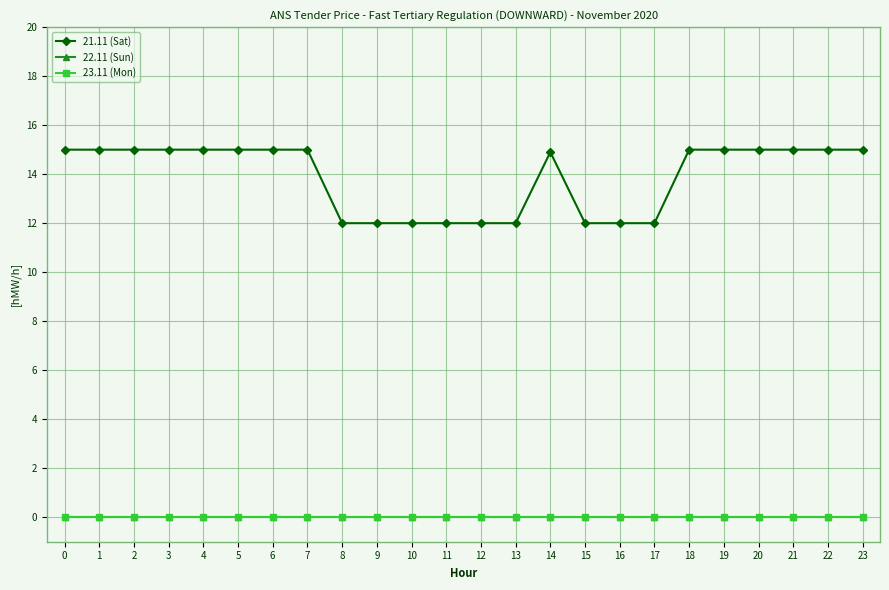

Is this an area chart (filled region under the line)?

No